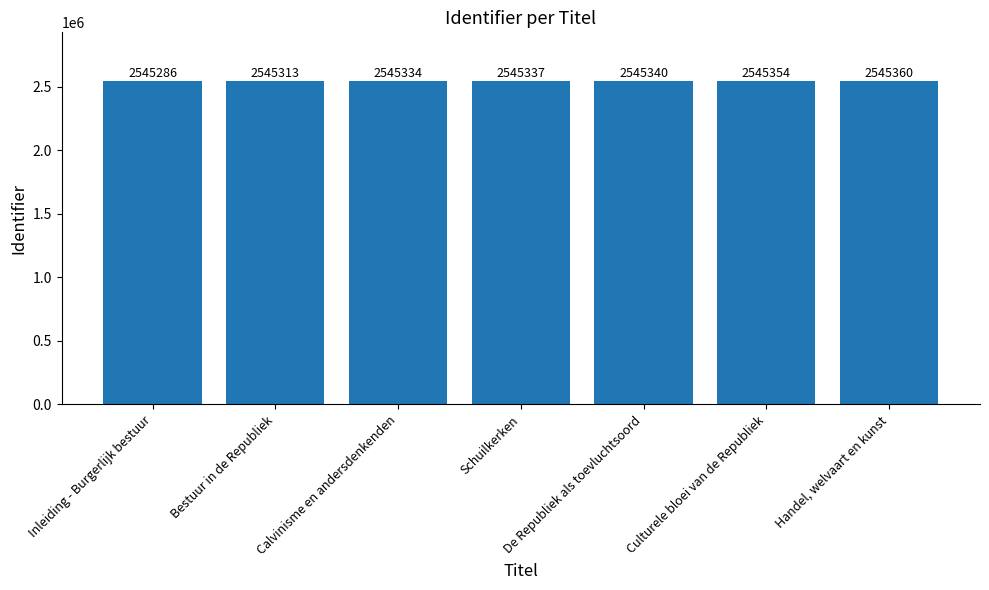

What is the label of the 2nd bar from the right?

Culturele bloei van de Republiek